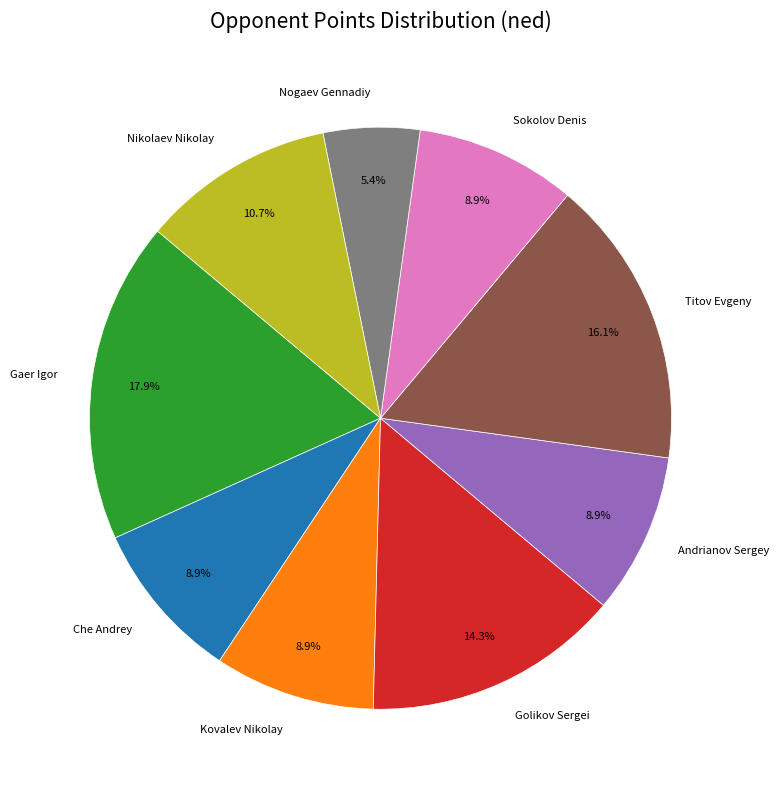

What percentage is NOT represented by Gaer Igor?

82.1%